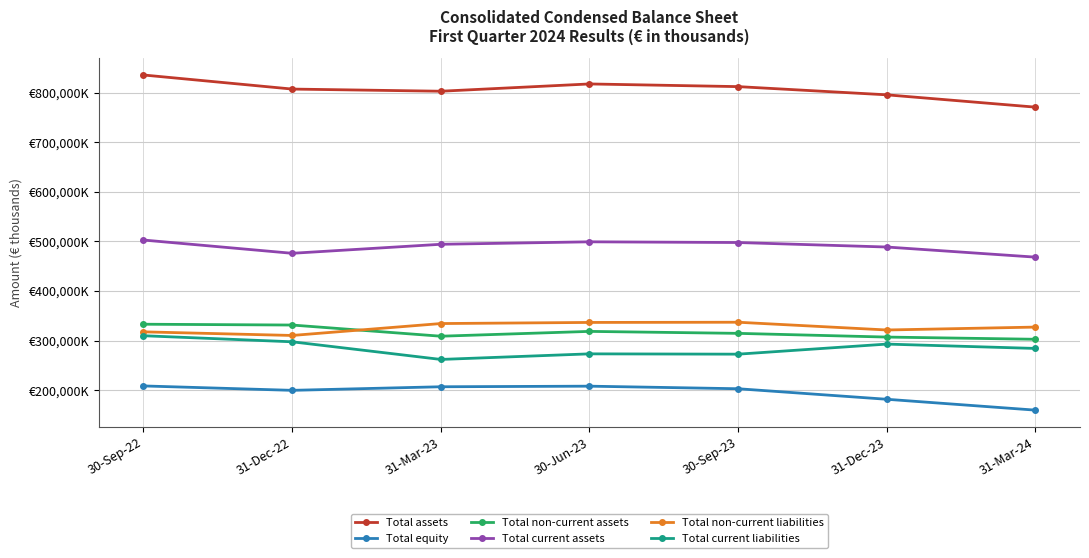

True or false: Total equity has more than 1 interior local peaks.

False